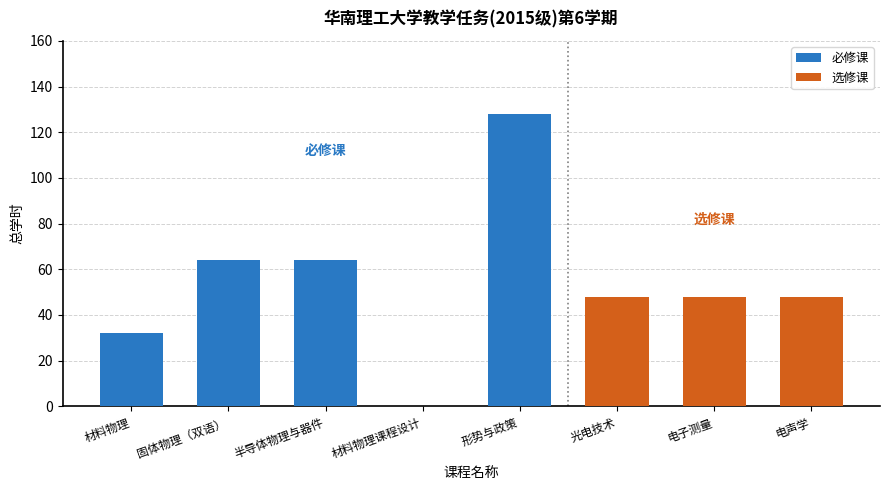

How many values in 必修课 are above zero?

4